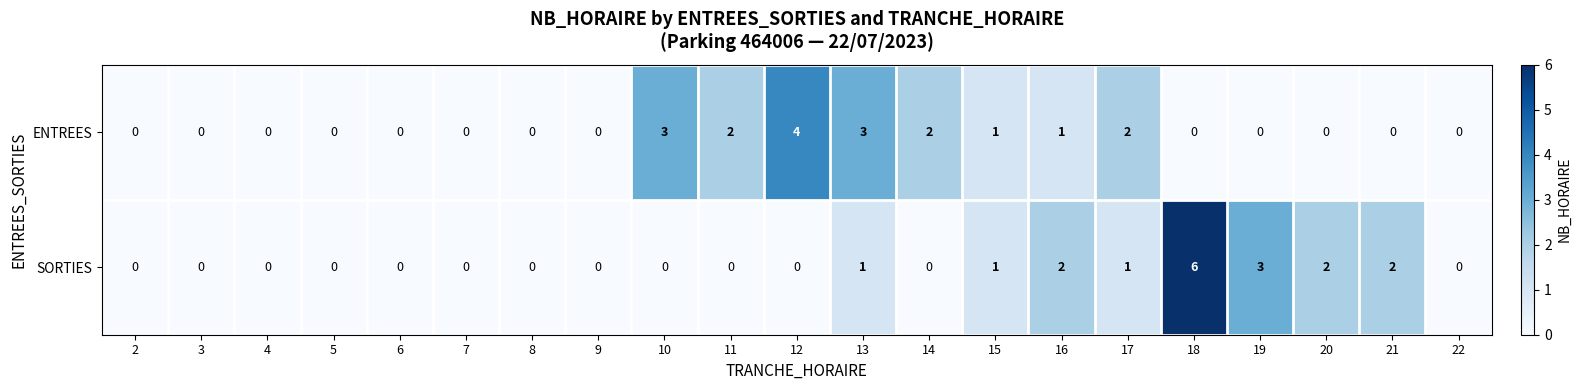

What is the greatest value displayed?

6